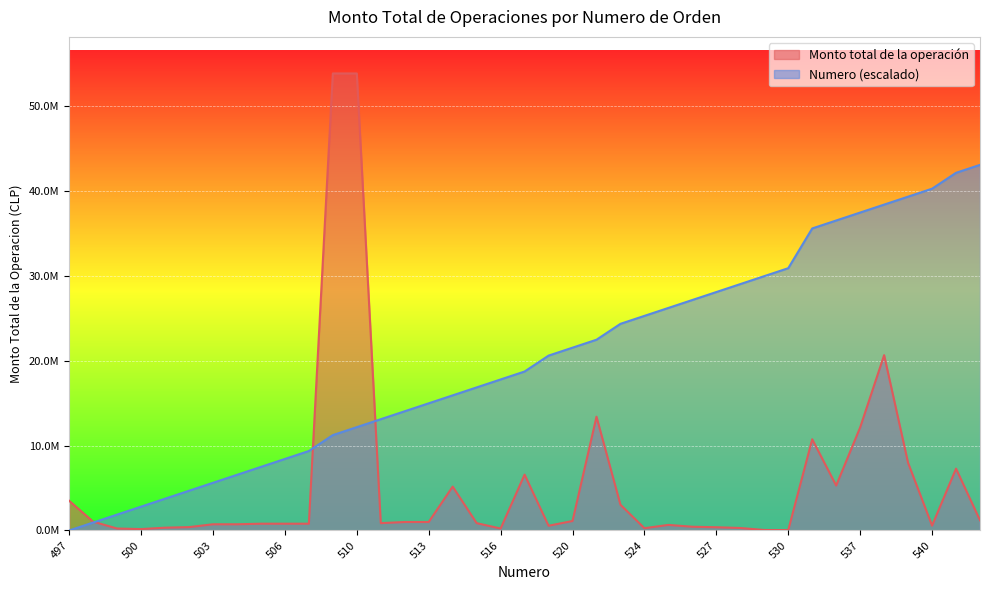

Does the chart display data point markers on the line(s)?

No